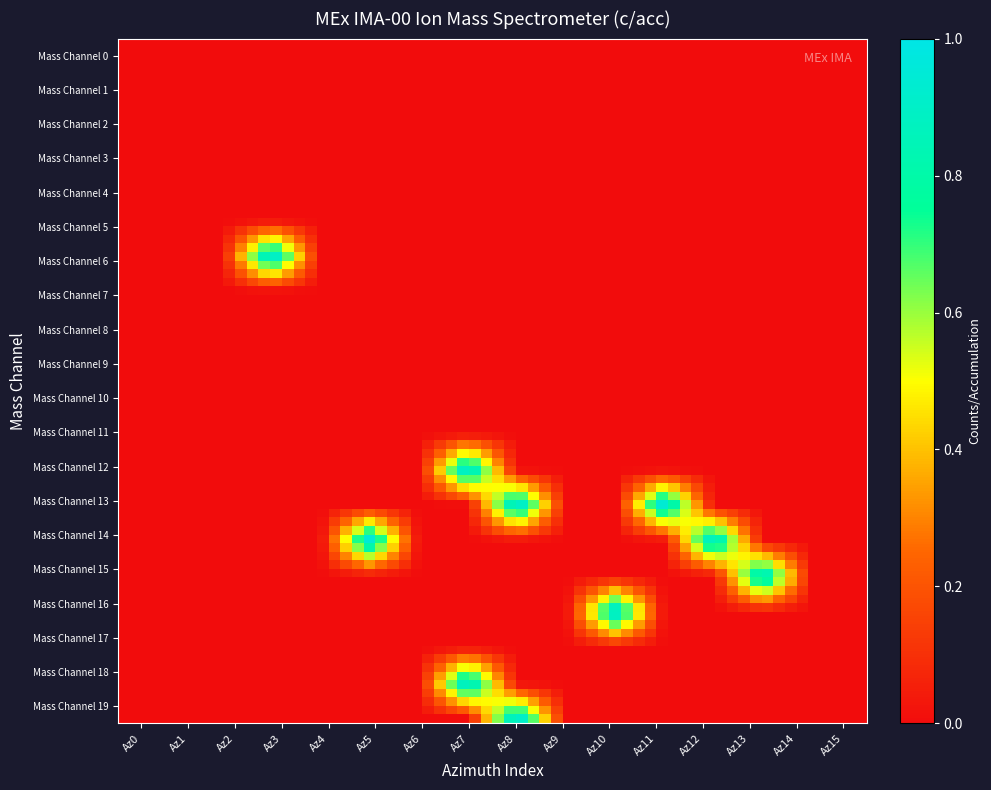

What is the maximum value shown in the chart?

1